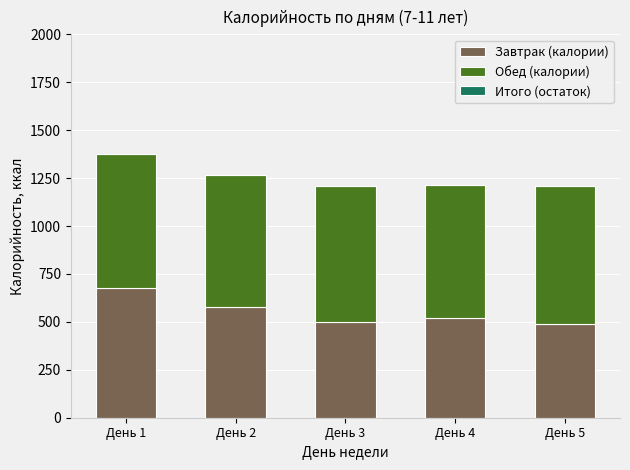

What is the sum of the Завтрак (калории) values at День 5 and День 3?

990.0